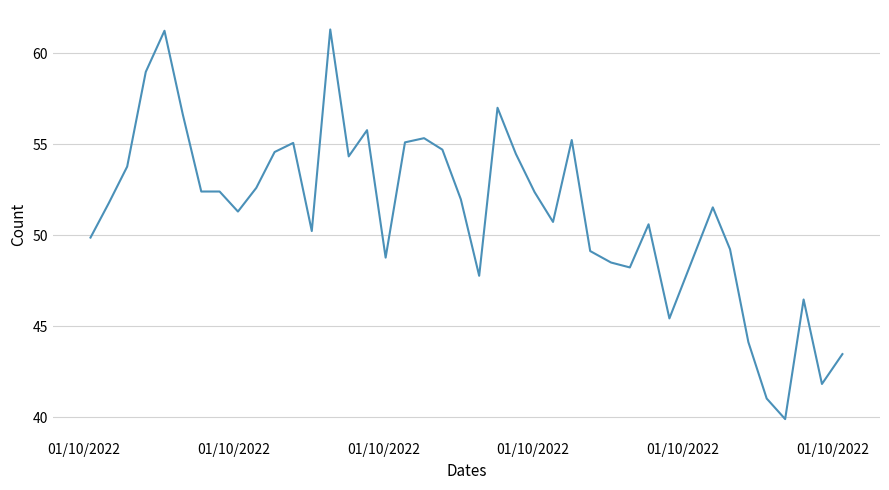

Count the number of data series in this chart.

1